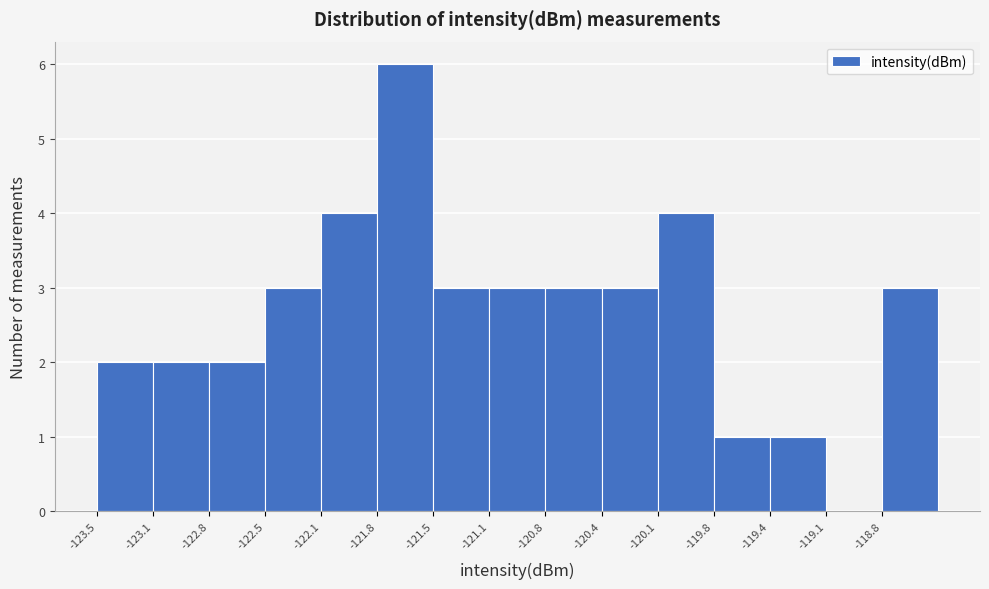

How tall is the bar that spans -120.45 to -120.10 on the x-axis? Neither the bar edges nor the heights are printed on the chart, so give them approximately, as read against the axes.

3